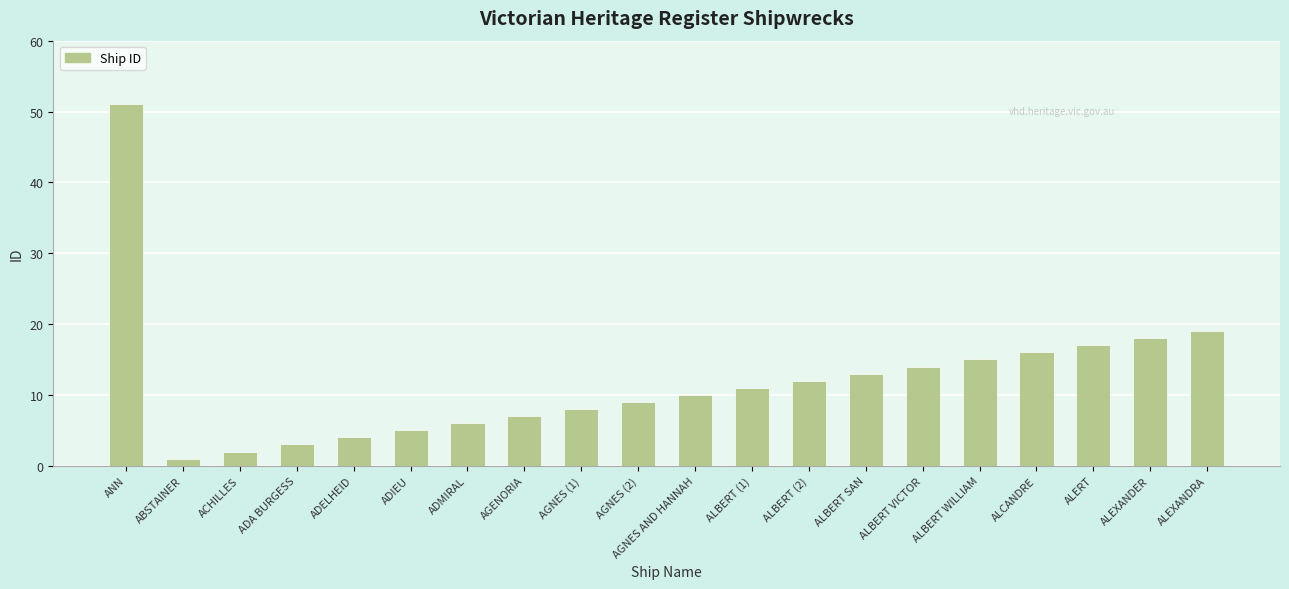

Reading left to right, list all the values displayed in this chart.

ANN=51	ABSTAINER=1	ACHILLES=2	ADA BURGESS=3	ADELHEID=4	ADIEU=5	ADMIRAL=6	AGENORIA=7	AGNES (1)=8	AGNES (2)=9	AGNES AND HANNAH=10	ALBERT (1)=11	ALBERT (2)=12	ALBERT SAN=13	ALBERT VICTOR=14	ALBERT WILLIAM=15	ALCANDRE=16	ALERT=17	ALEXANDER=18	ALEXANDRA=19